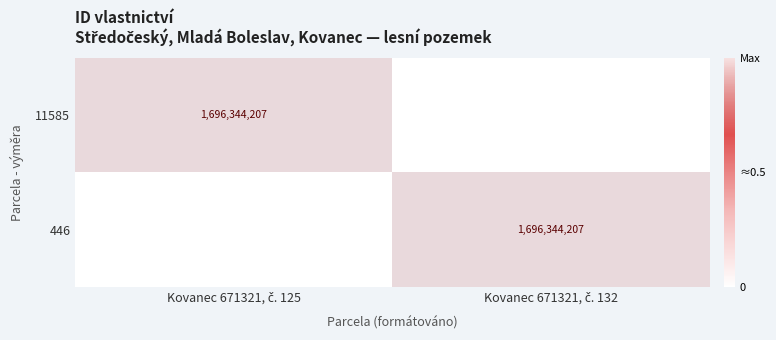

The value of 11585 at Kovanec 671321, č. 132 is 1. True or false?

False